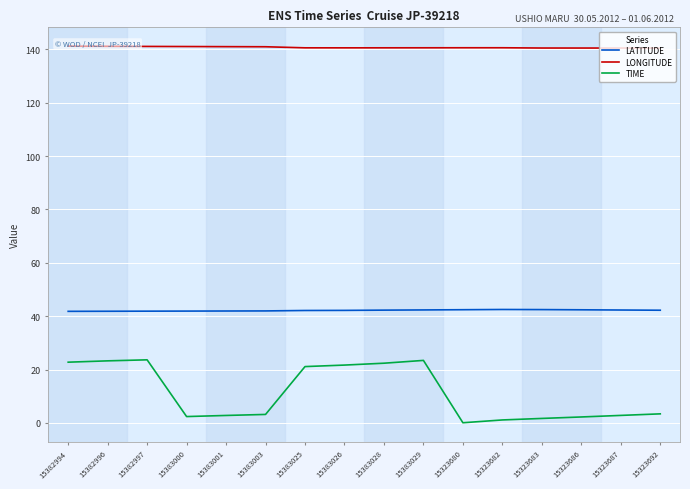

Where is TIME nearest to the value 11?

15323692